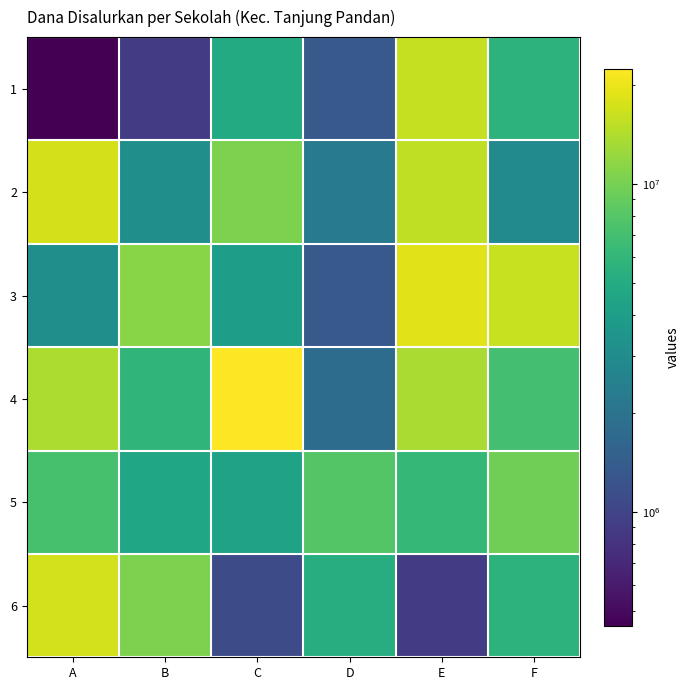

Between E and C, which is larger?

E